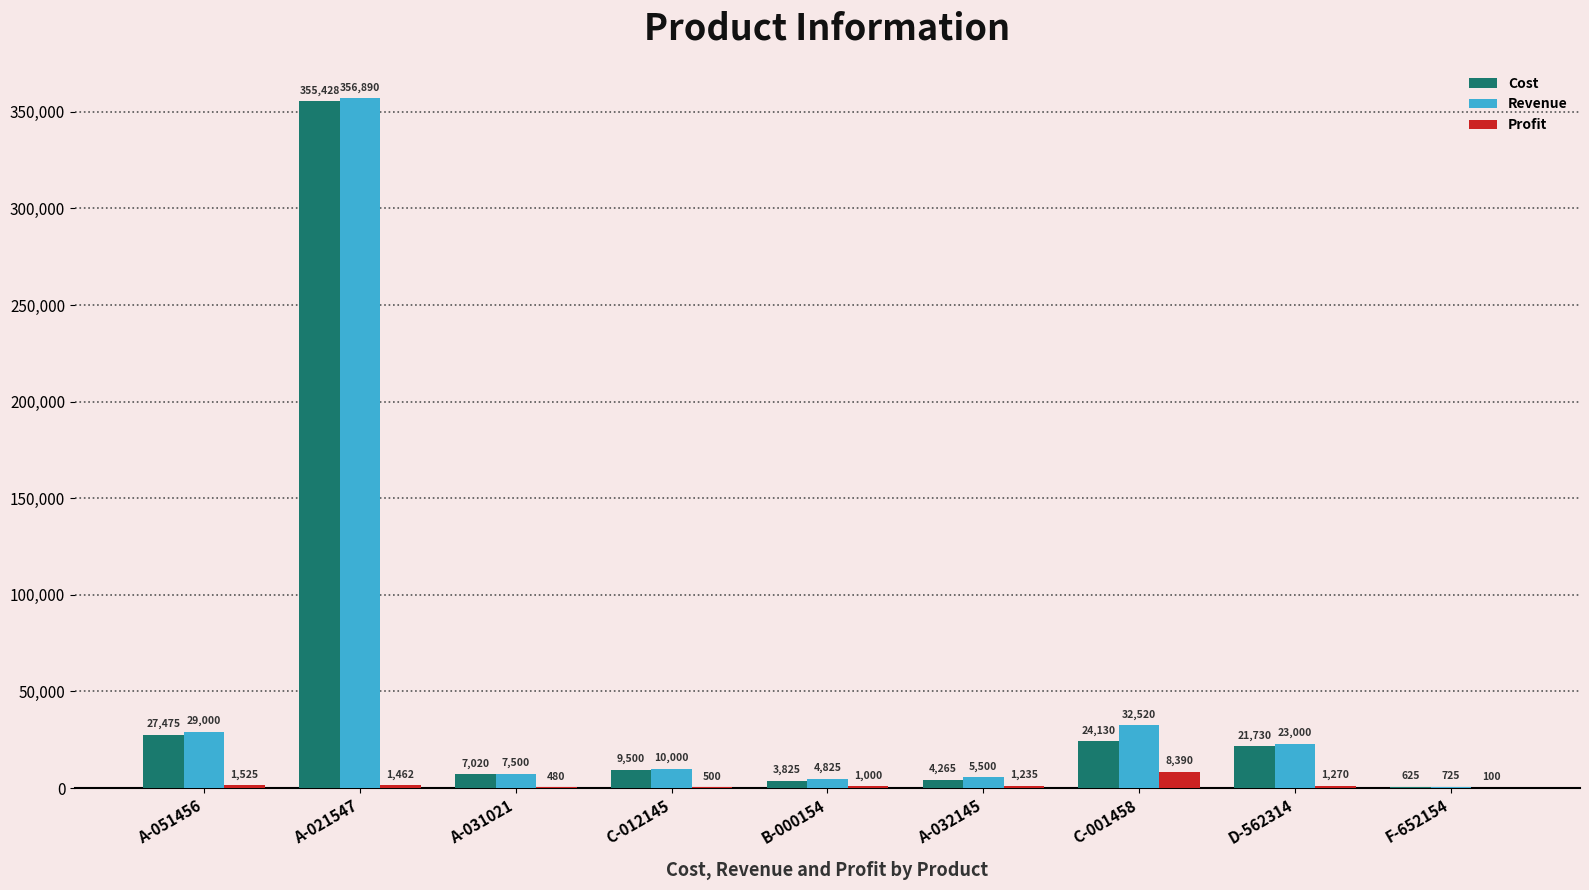

Where is Revenue nearest to the value 178807?

C-001458